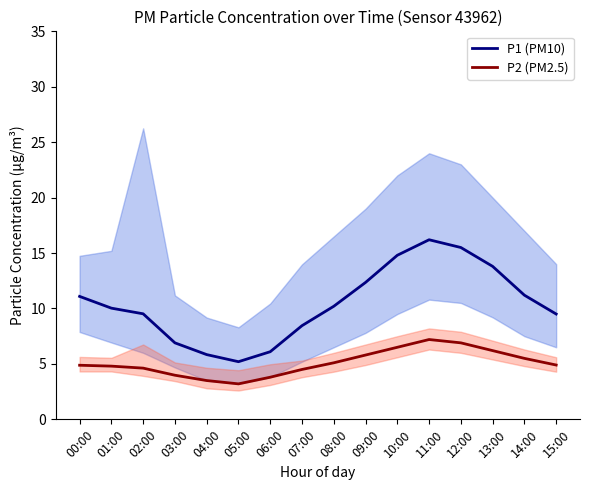

Reading left to right, transcribe all the data shown in this chart.

P1 (PM10): 11.1	10.0	9.5	6.9	5.8	5.2	6.1	8.4	10.2	12.3	14.8	16.2	15.5	13.8	11.2	9.5
P2 (PM2.5): 4.9	4.8	4.6	4.0	3.5	3.2	3.8	4.5	5.1	5.8	6.5	7.2	6.9	6.2	5.5	4.9